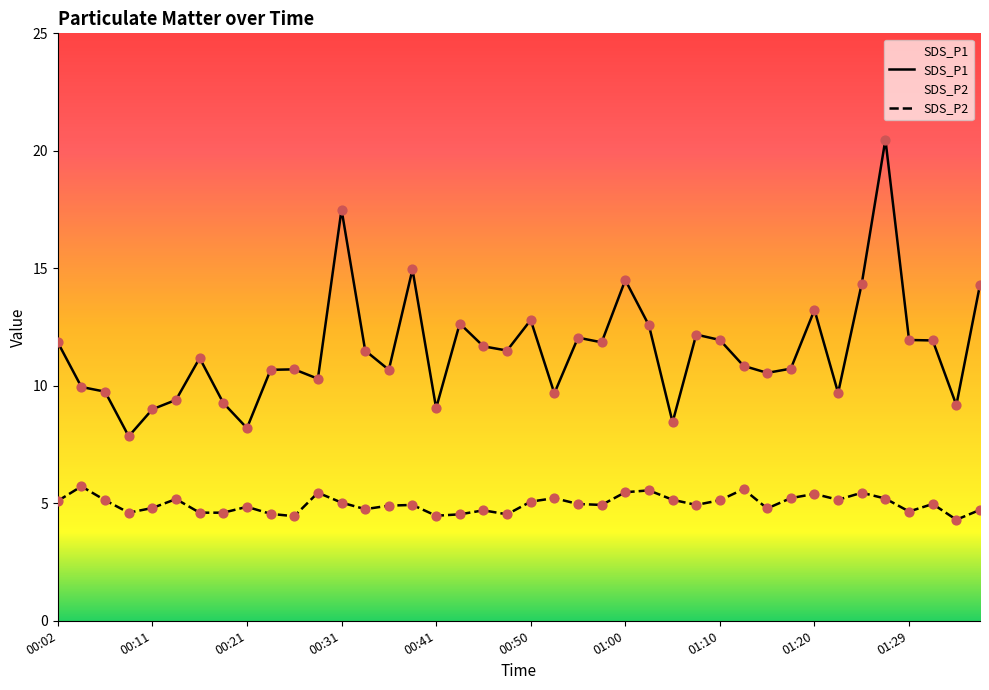

Which series has the widest spread of Y values?

SDS_P1